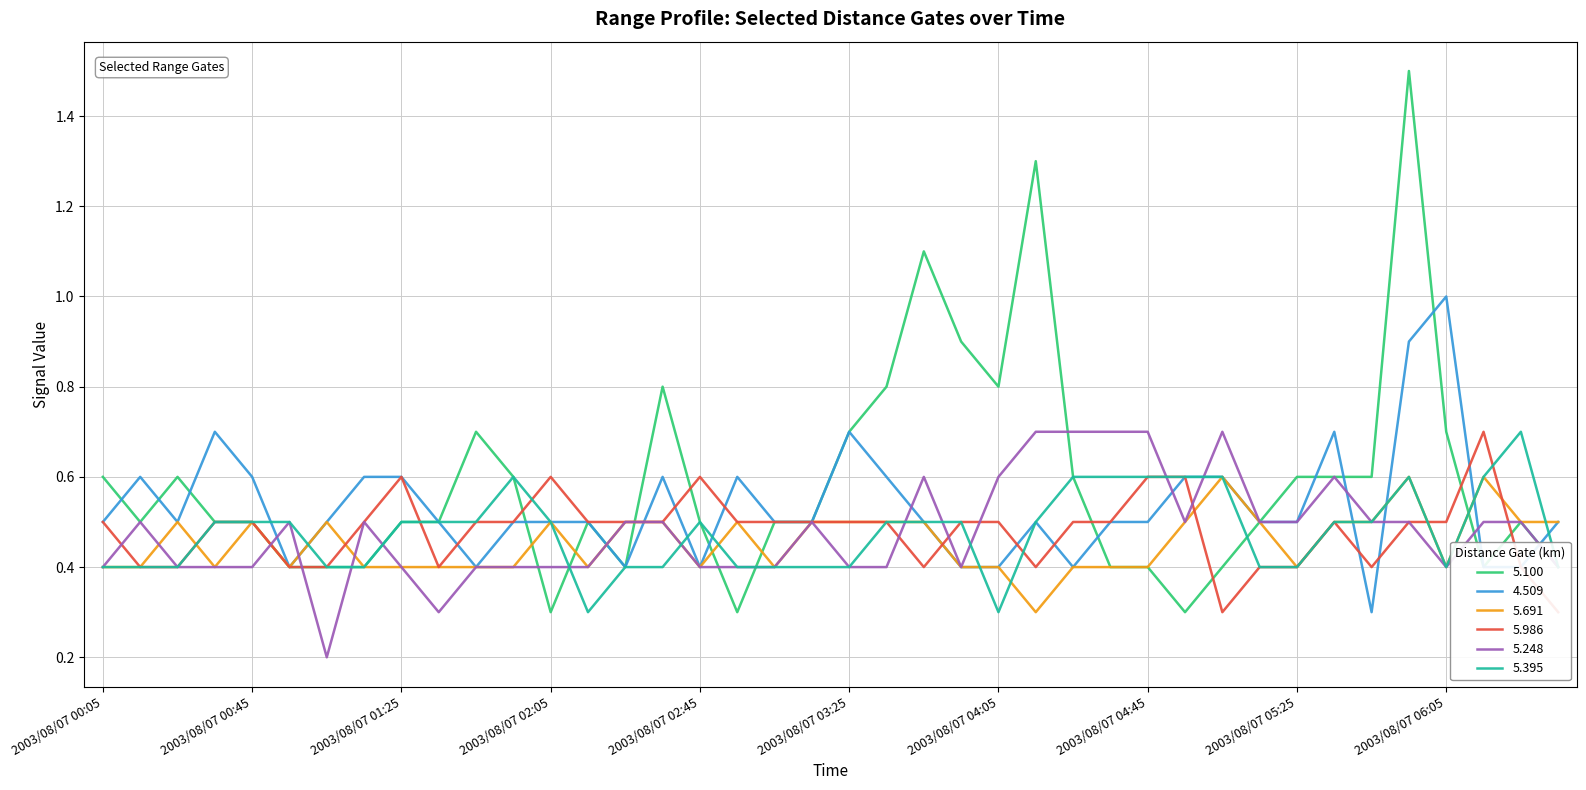

At which category does the chart reach its peak across all series?

2003/08/07 05:55